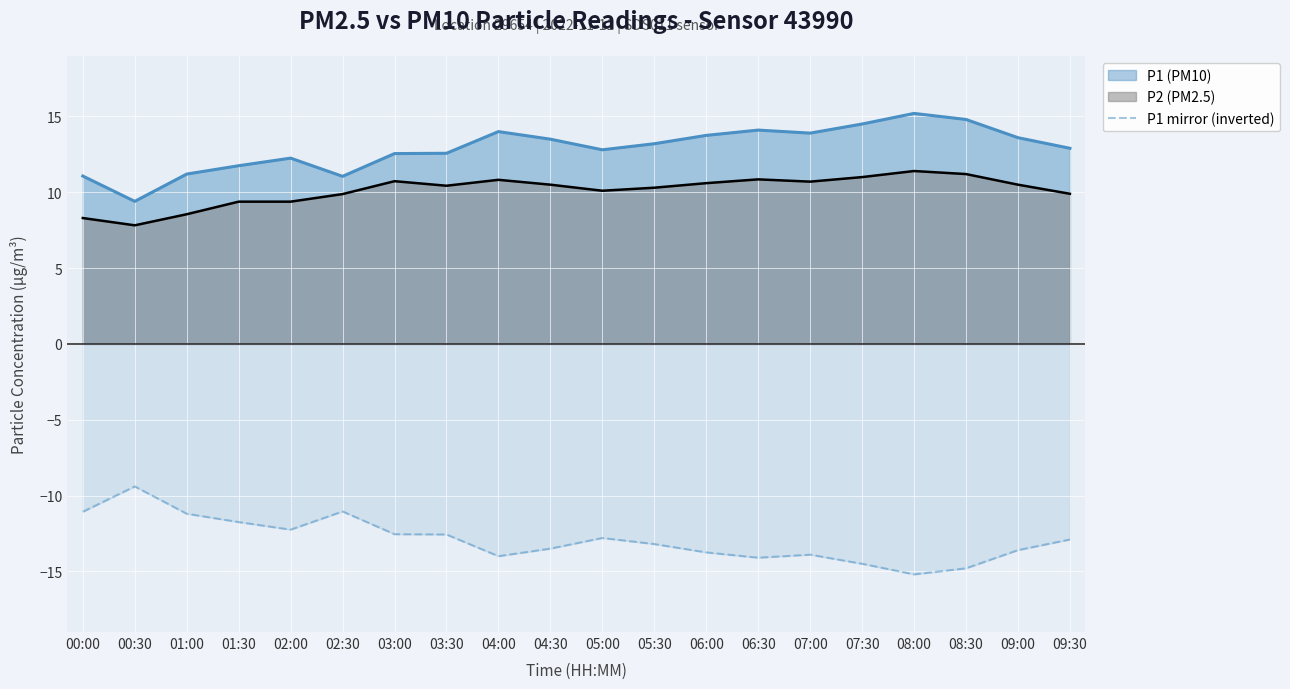

The value of P1 (PM10) at 06:30 is 4.4. True or false?

False